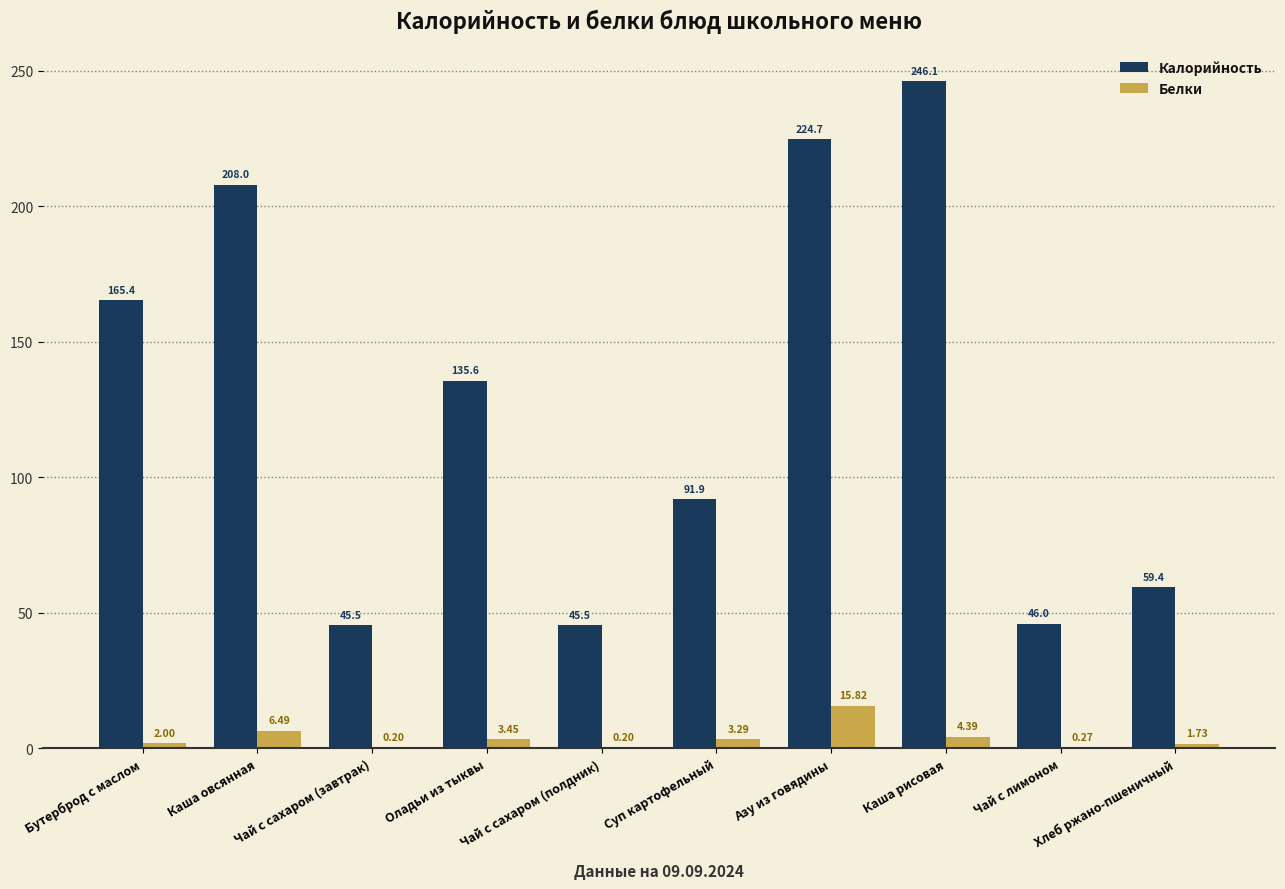

At which label does Калорийность reach its peak?

Каша рисовая